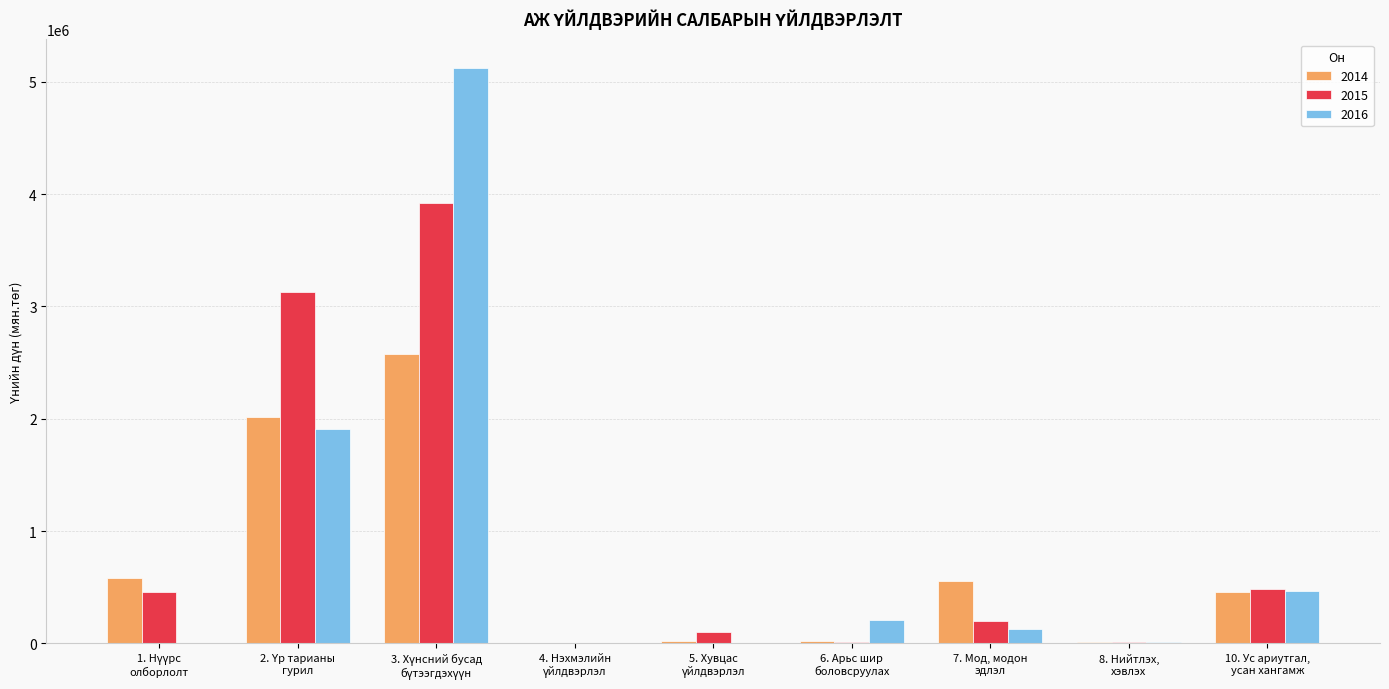

What is the sum of all 2015 values?

8320748.5